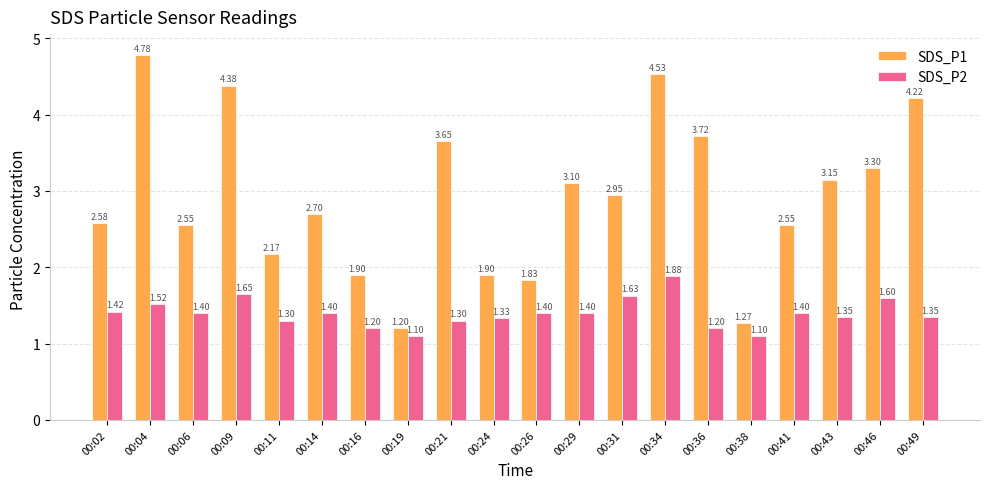

What is the sum of all SDS_P2 values?

27.9